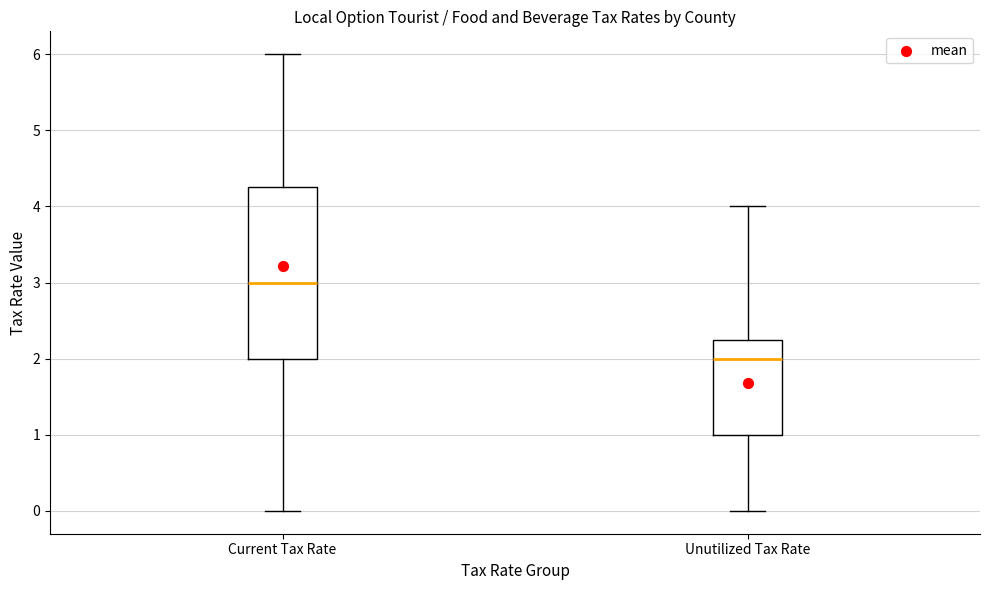

Which box is the tallest, from its lower edge to its upper edge?

Current Tax Rate